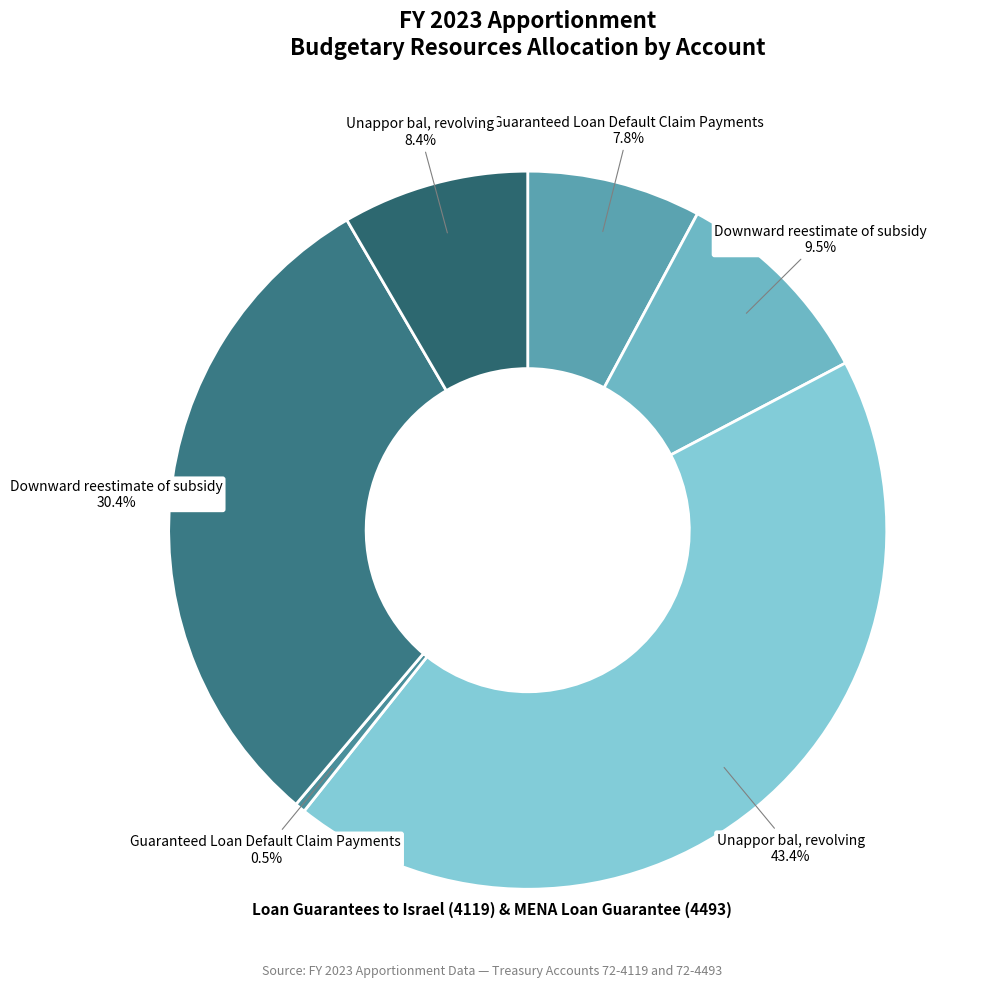

Count the number of slices in the pie.

6